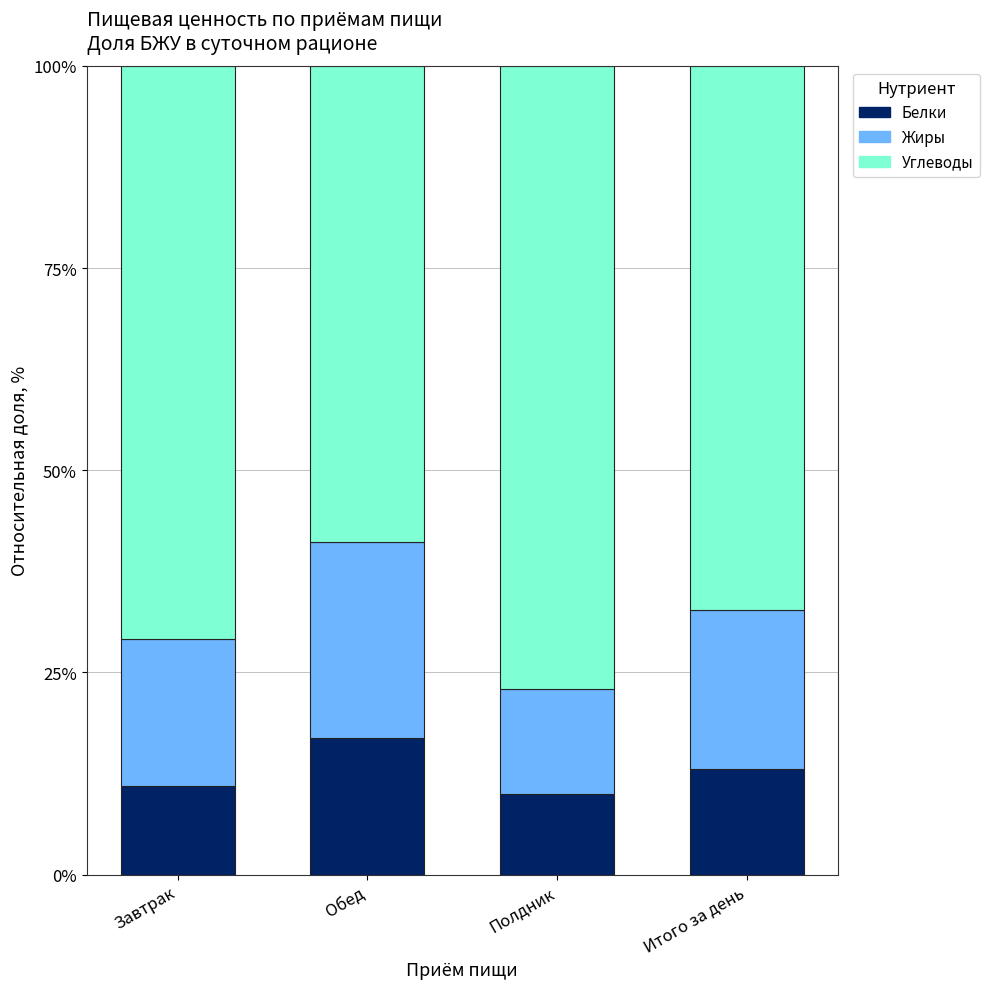

What is the difference between the maximum and minimum values in the Белки series?

6.8